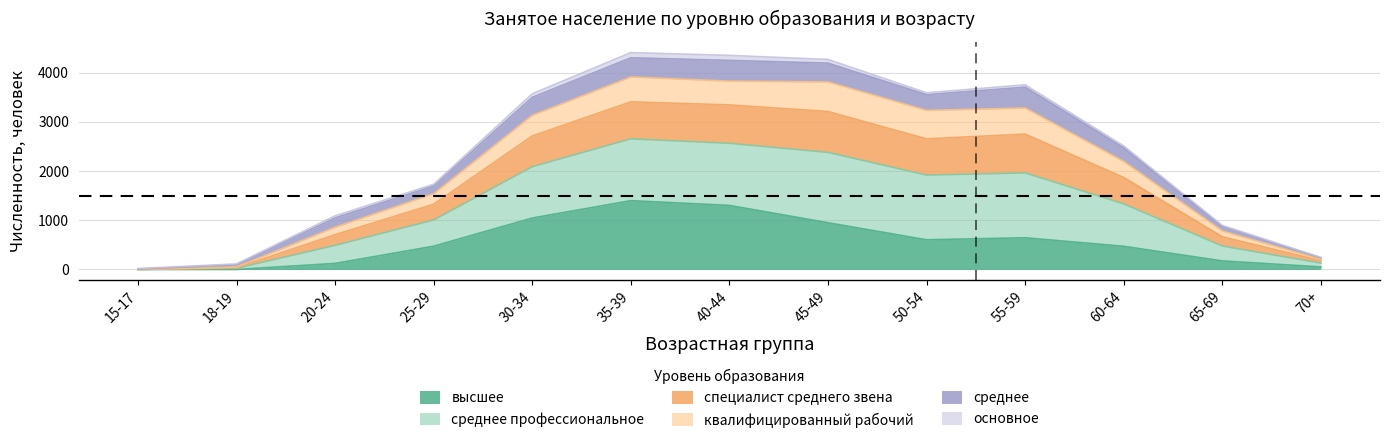

What is the label of the 3rd point from the left?

20-24